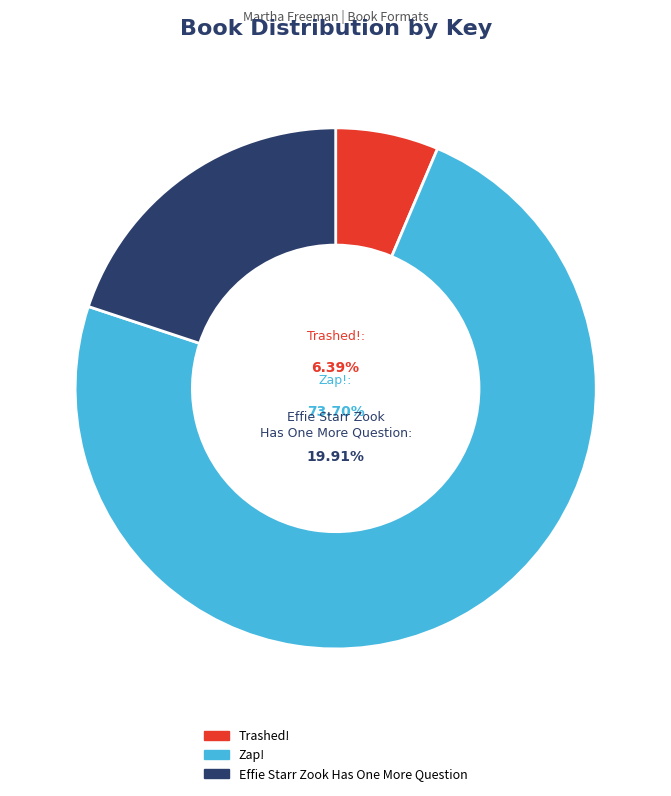

Count the number of slices in the pie.

3